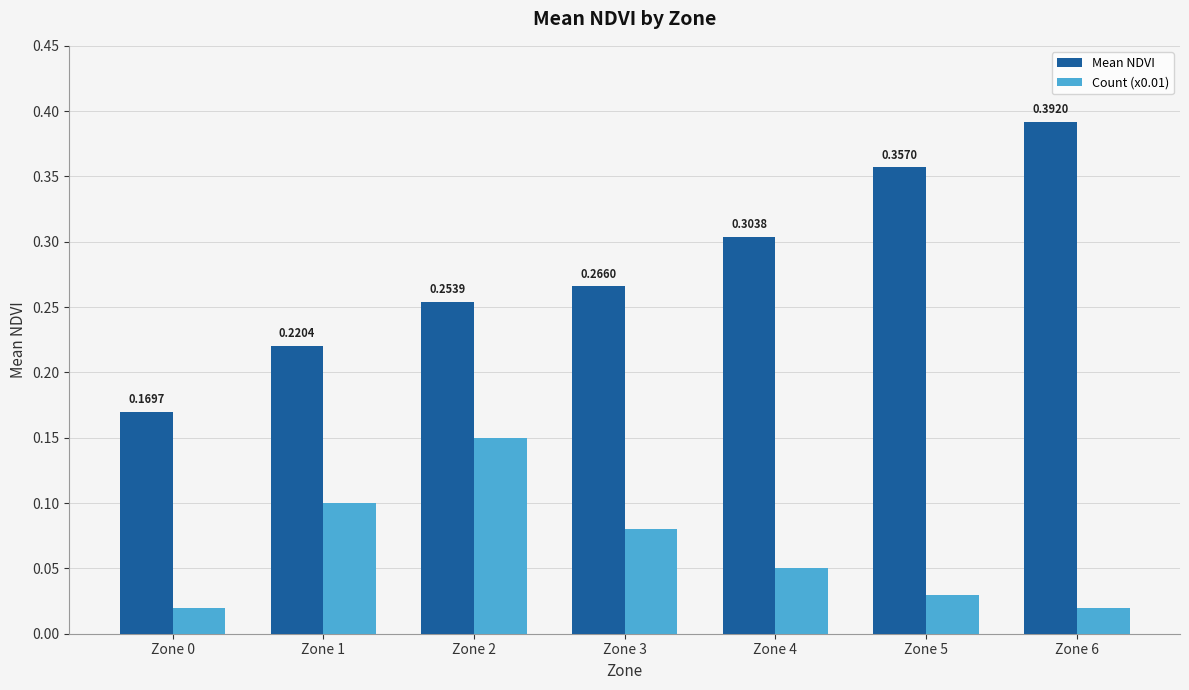

How many categories are shown in the chart?

7